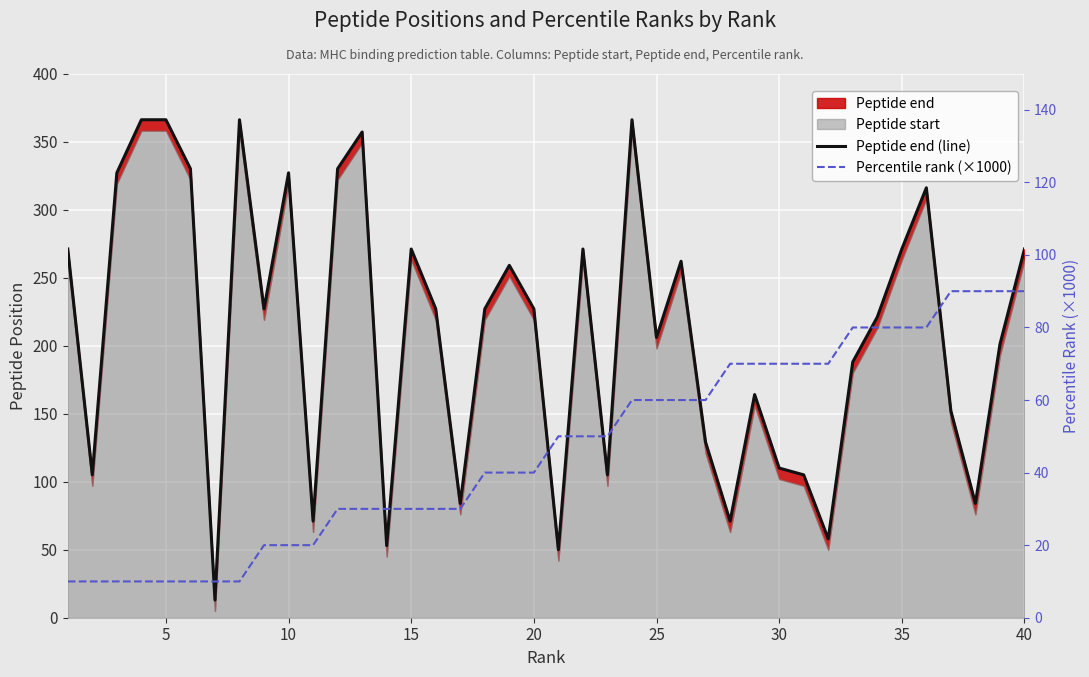

What is the minimum value for Peptide end (line)?

13